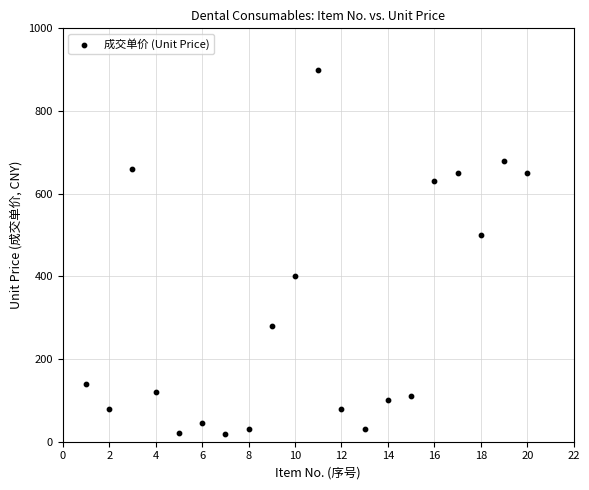

What Y value in the scatter plot is closest to 459?

500